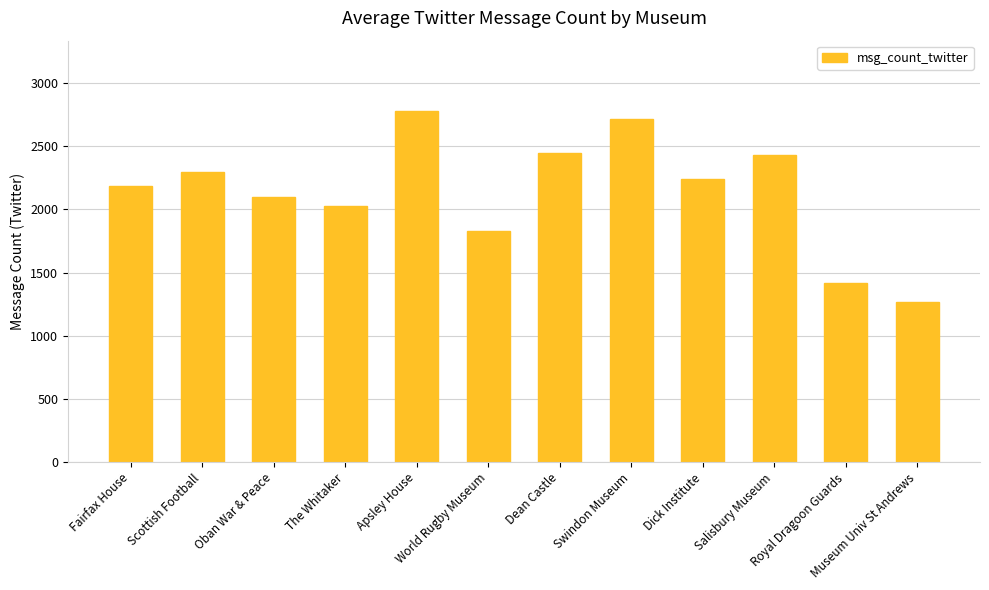

Is it true that the value at Museum Univ St Andrews is 1269?

True